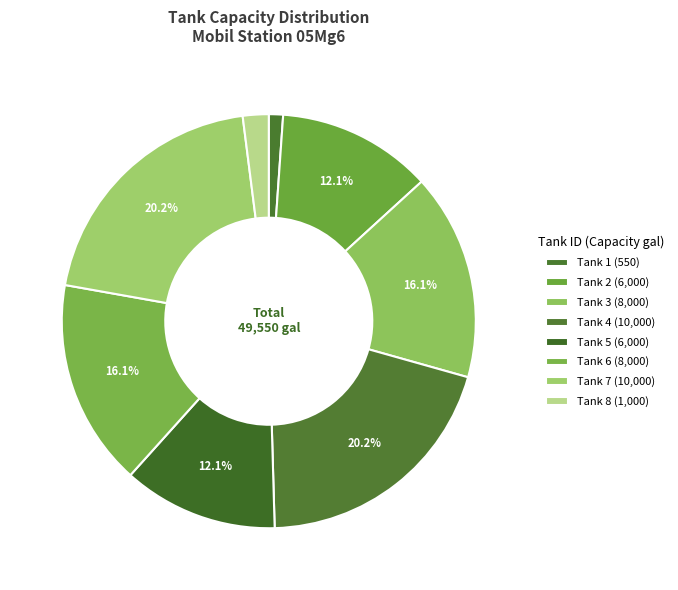

The Tank 6 slice represents 9% of the pie. True or false?

False